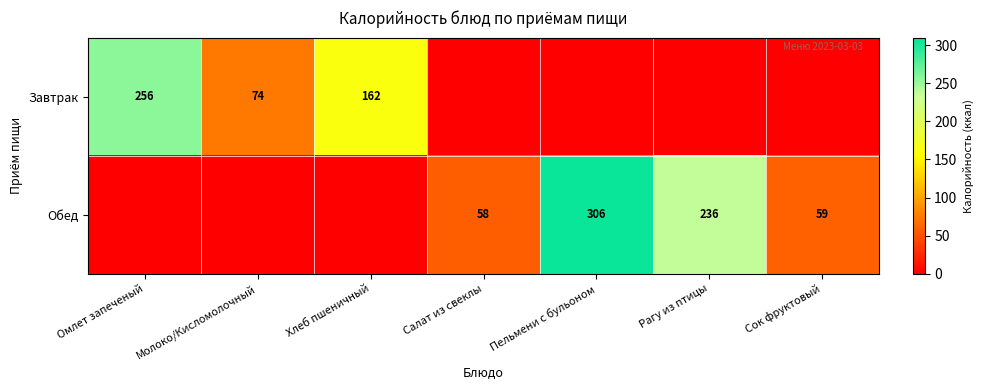

The value of Завтрак at Хлеб пшеничный is 162. True or false?

True